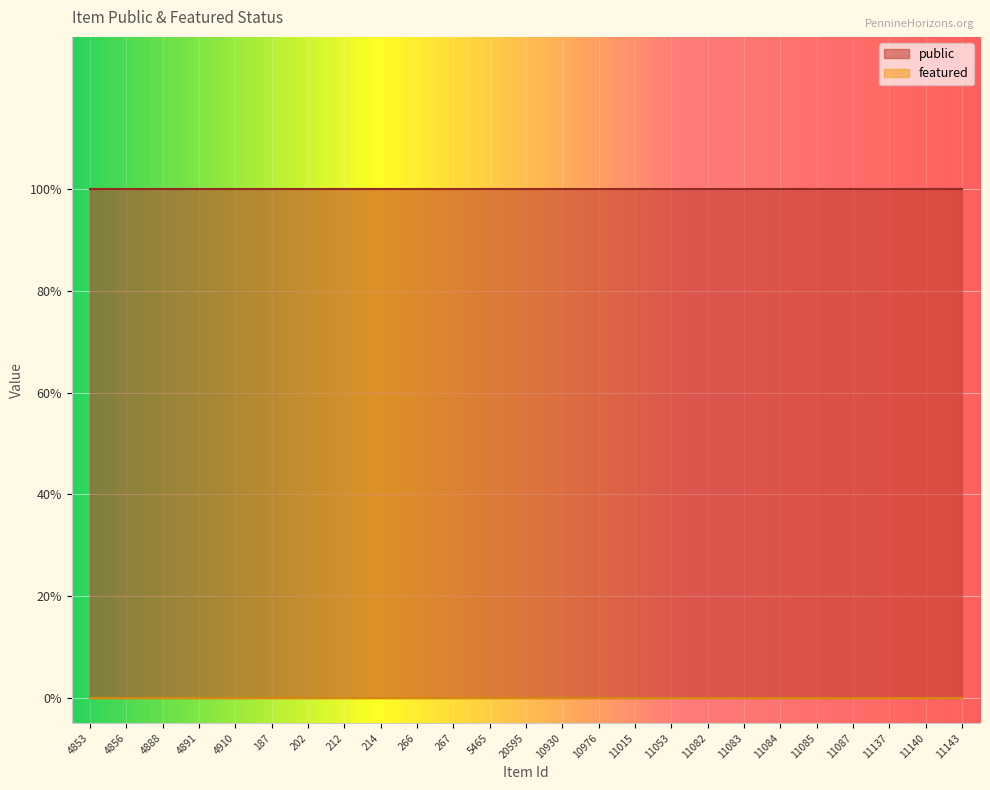

What is the approximate value of public at 4910?

1